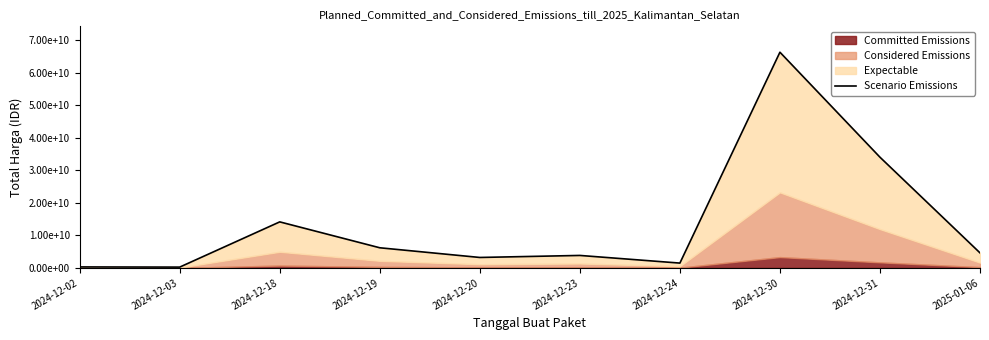

What is the average value?

13439216826